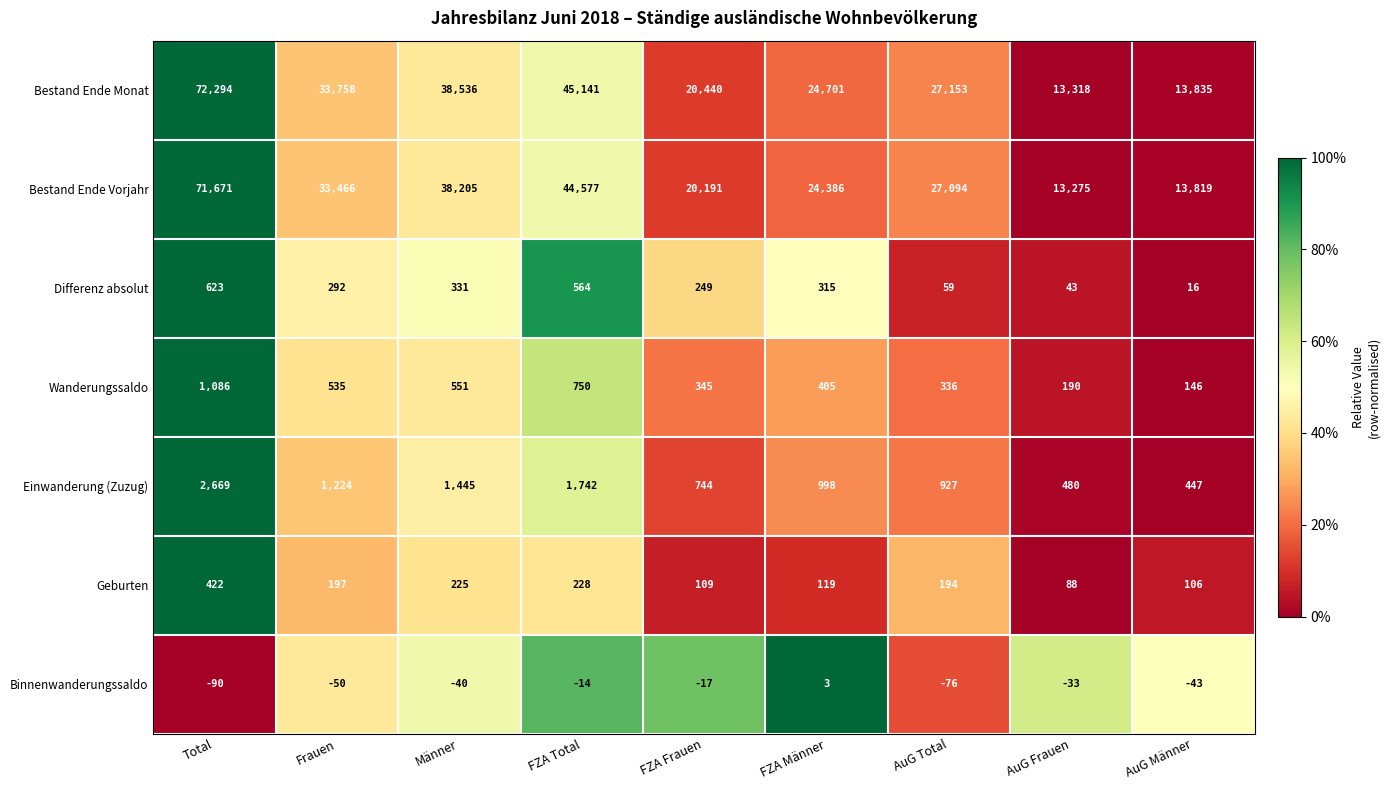

What is the difference between the highest and lowest values at AuG Frauen?

13351